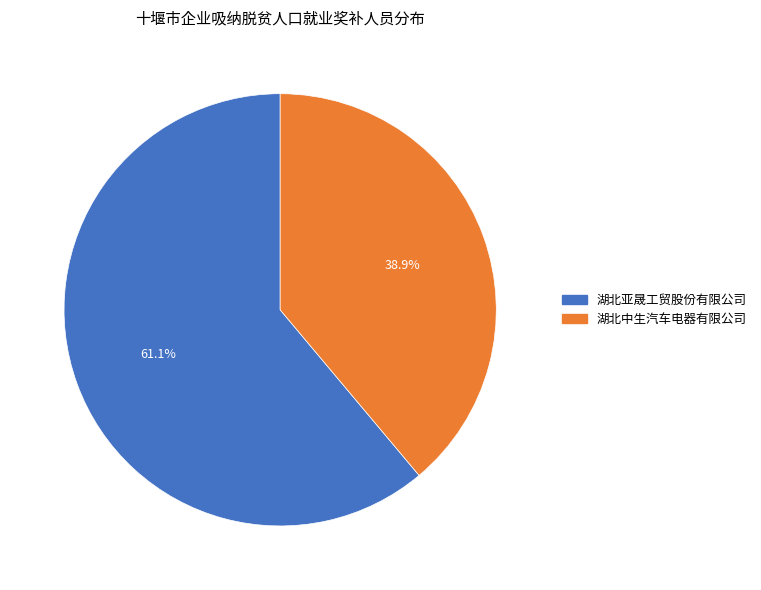

True or false: 湖北亚晟工贸股份有限公司 accounts for 53% of the total.

False